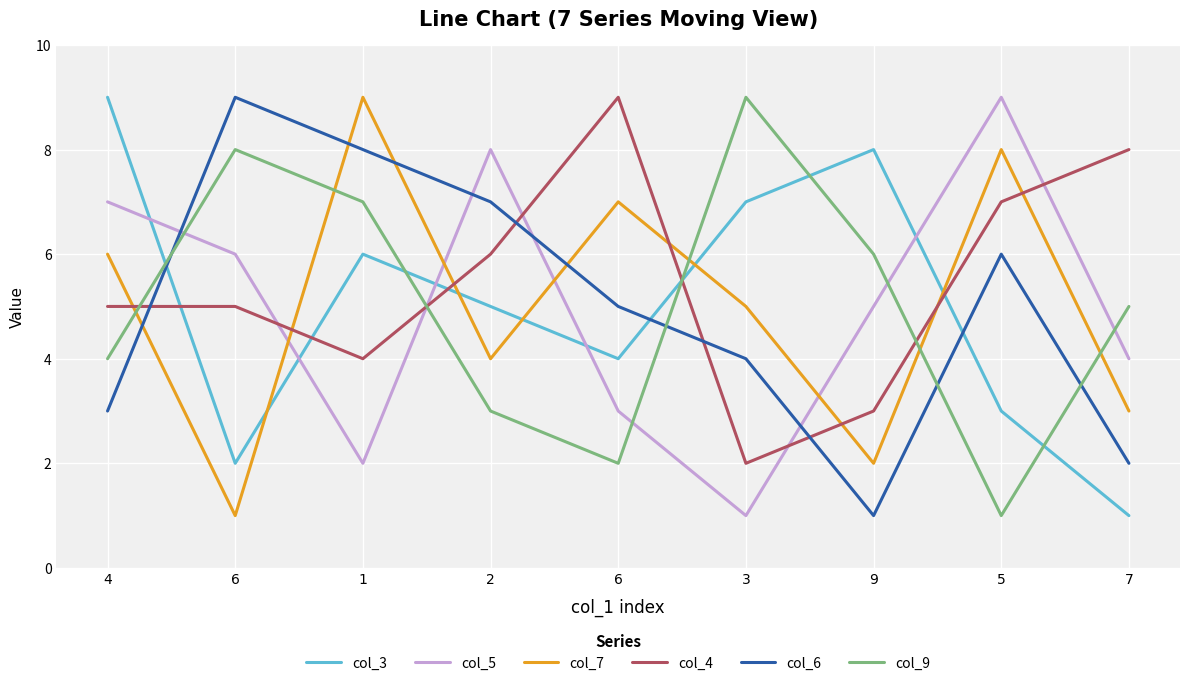

What are all the series names shown in the legend?

col_3, col_5, col_7, col_4, col_6, col_9